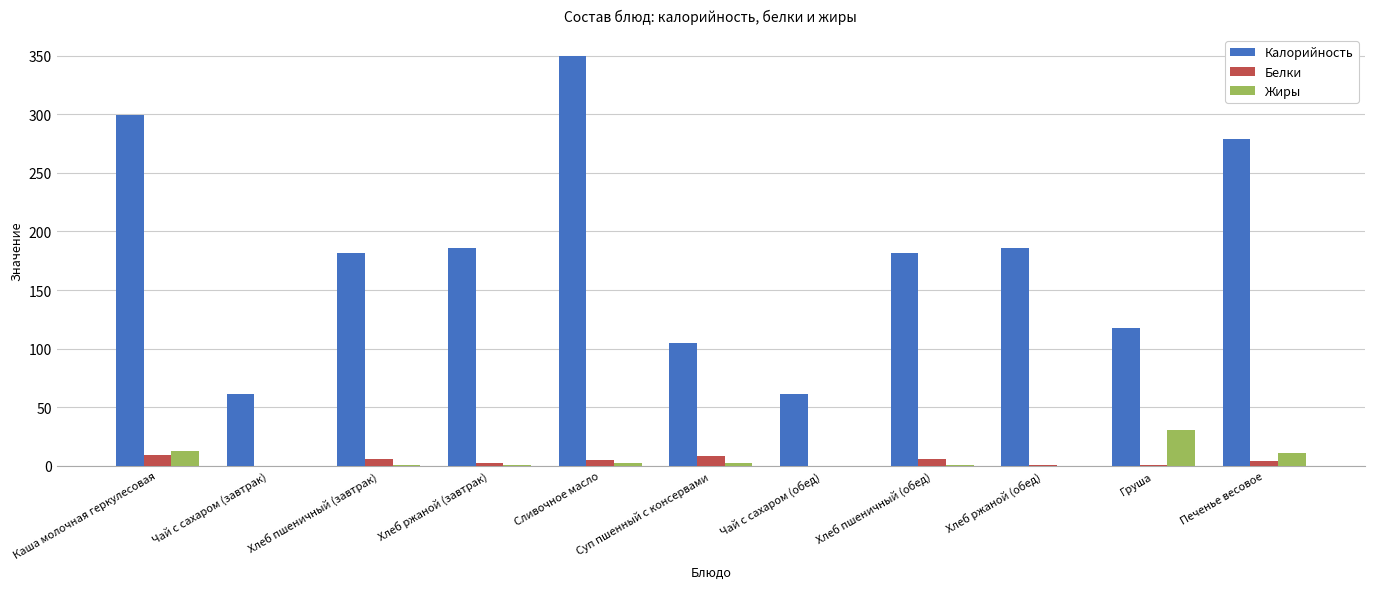

At which category is the sum across all series the highest?

Сливочное масло